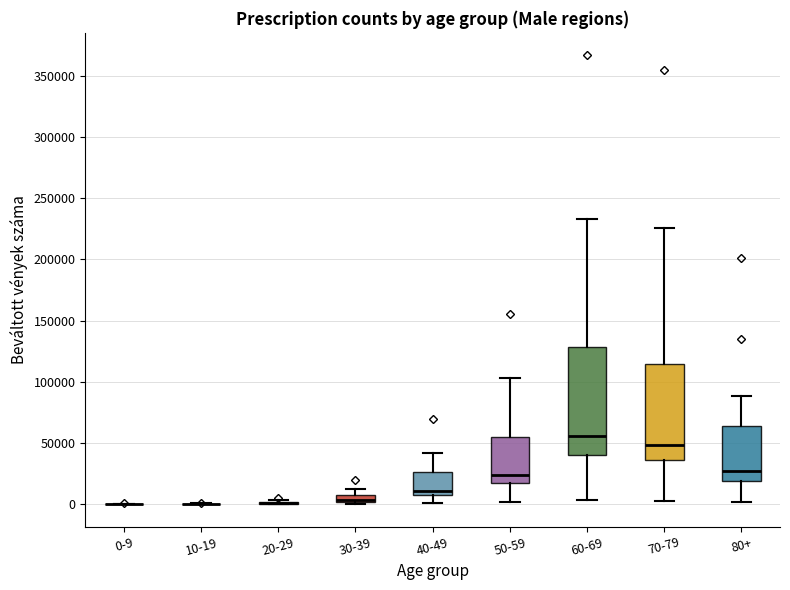

Comparing the boxes themselves (not the whiskers), which one is the tallest?

60-69